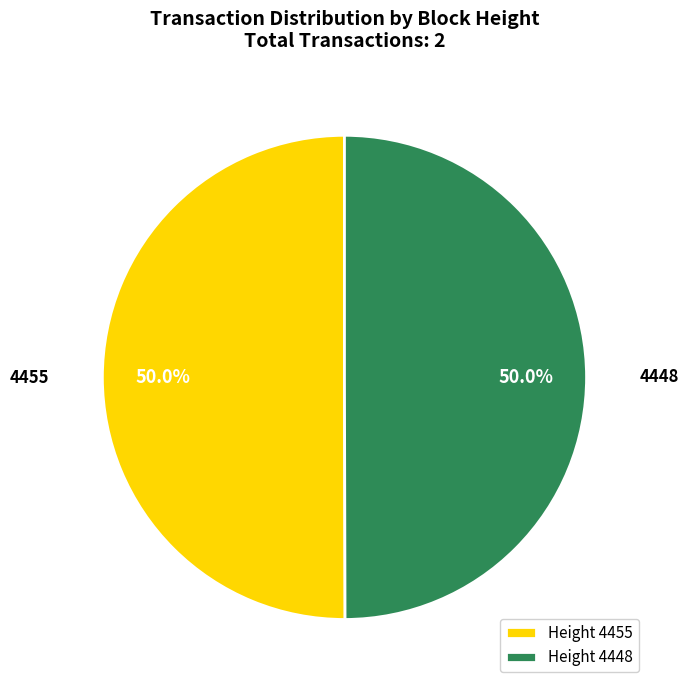

What is the ratio of the value at 4448 to the value at 4455?

1.0